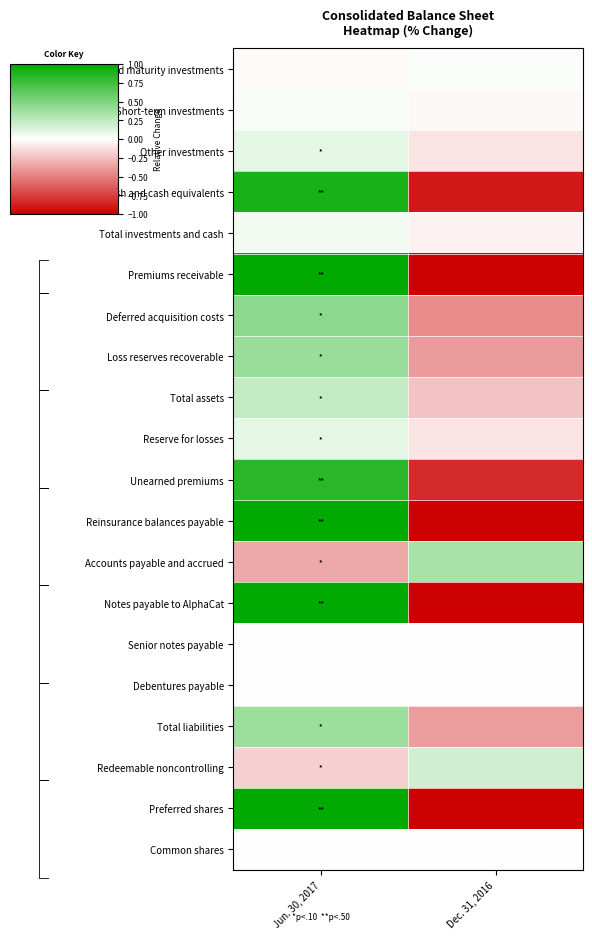

Reading left to right, what are all the values shown in this chart?

Fixed maturity investments: Jun. 30, 2017=-0.0	Dec. 31, 2016=0.0
Short-term investments: Jun. 30, 2017=0.0	Dec. 31, 2016=-0.0
Other investments: Jun. 30, 2017=0.1	Dec. 31, 2016=-0.1
Cash and cash equivalents: Jun. 30, 2017=0.9	Dec. 31, 2016=-0.9
Total investments and cash: Jun. 30, 2017=0.1	Dec. 31, 2016=-0.1
Premiums receivable: Jun. 30, 2017=1.0	Dec. 31, 2016=-1.0
Deferred acquisition costs: Jun. 30, 2017=0.4	Dec. 31, 2016=-0.4
Loss reserves recoverable: Jun. 30, 2017=0.4	Dec. 31, 2016=-0.4
Total assets: Jun. 30, 2017=0.2	Dec. 31, 2016=-0.2
Reserve for losses: Jun. 30, 2017=0.1	Dec. 31, 2016=-0.1
Unearned premiums: Jun. 30, 2017=0.8	Dec. 31, 2016=-0.8
Reinsurance balances payable: Jun. 30, 2017=1.0	Dec. 31, 2016=-1.0
Accounts payable and accrued: Jun. 30, 2017=-0.3	Dec. 31, 2016=0.3
Notes payable to AlphaCat: Jun. 30, 2017=1.0	Dec. 31, 2016=-1.0
Senior notes payable: Jun. 30, 2017=0.0	Dec. 31, 2016=-0.0
Debentures payable: Jun. 30, 2017=0.0	Dec. 31, 2016=-0.0
Total liabilities: Jun. 30, 2017=0.4	Dec. 31, 2016=-0.4
Redeemable noncontrolling: Jun. 30, 2017=-0.2	Dec. 31, 2016=0.2
Preferred shares: Jun. 30, 2017=1.0	Dec. 31, 2016=-1.0
Common shares: Jun. 30, 2017=0.0	Dec. 31, 2016=-0.0